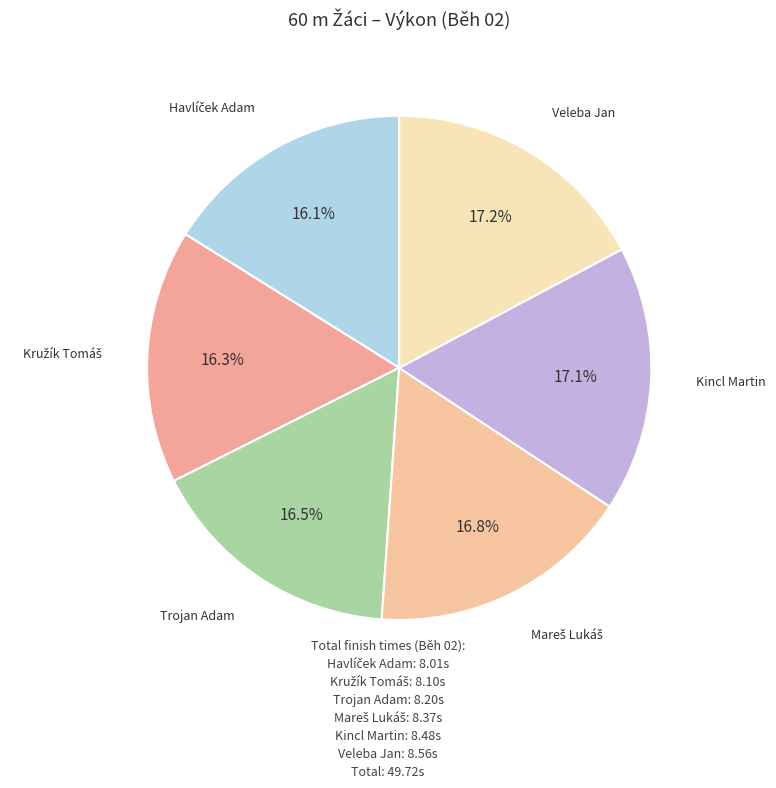

What is the smallest slice in the pie chart?

Havlíček Adam